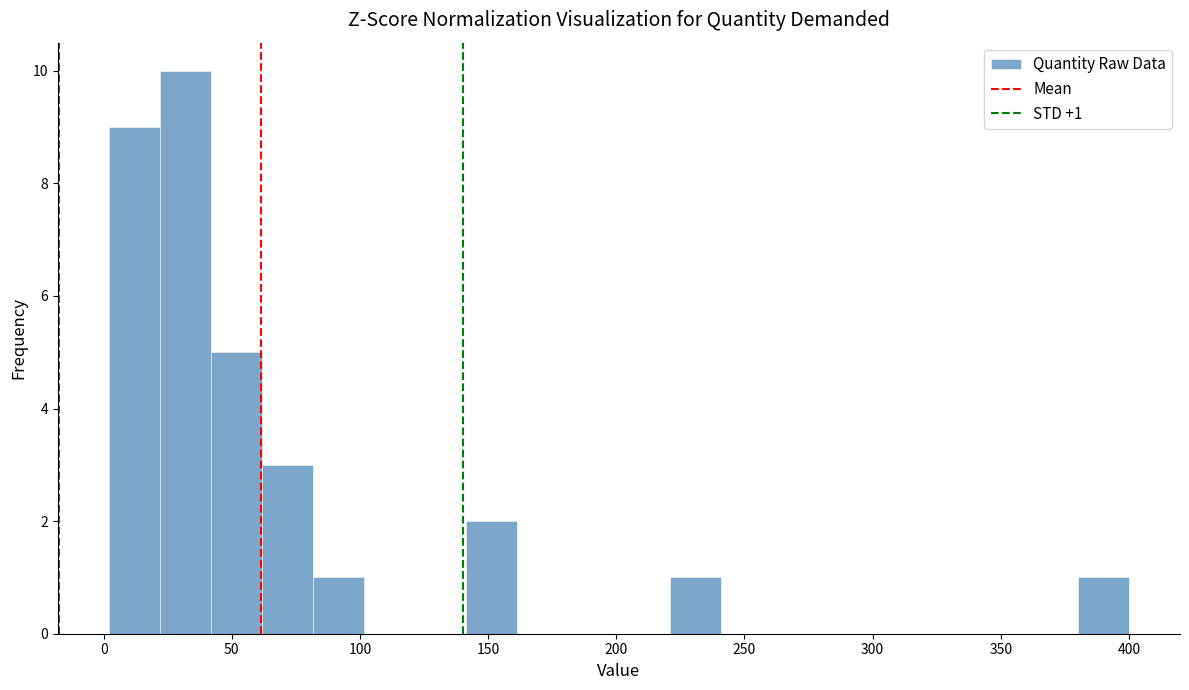

Around what value on the x-axis is the tallest bar? Give the approximate position of its centre, as read against the axis.

30